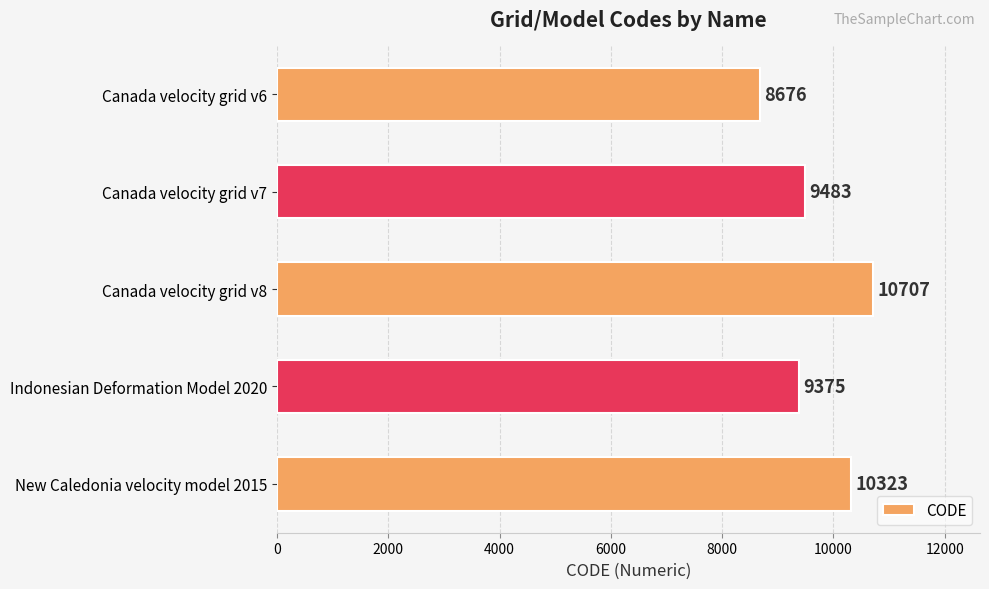

Between Canada velocity grid v8 and Canada velocity grid v6, which is larger?

Canada velocity grid v8